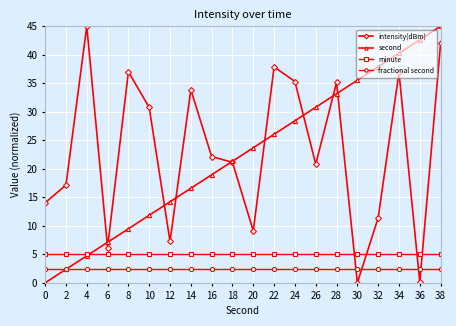

What is the difference between the highest and lowest values at 16?

19.6